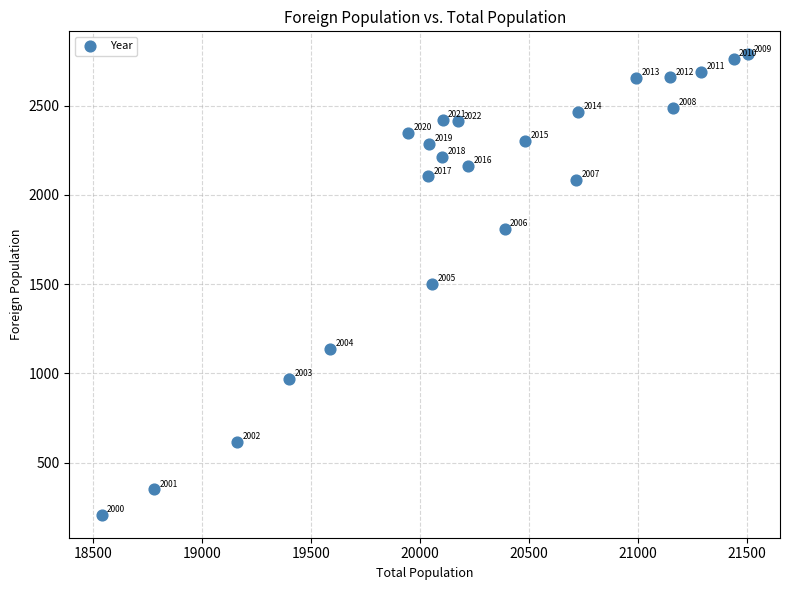

What Y value in the scatter plot is closest to 1497?

1502